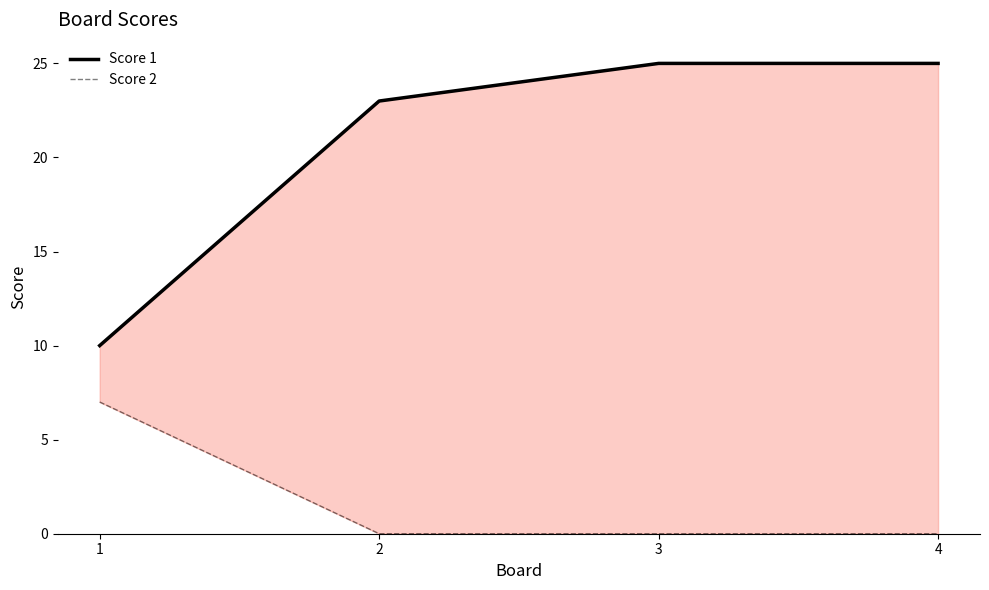

Between 2 and 4, which series saw the biggest shift?

Score 1